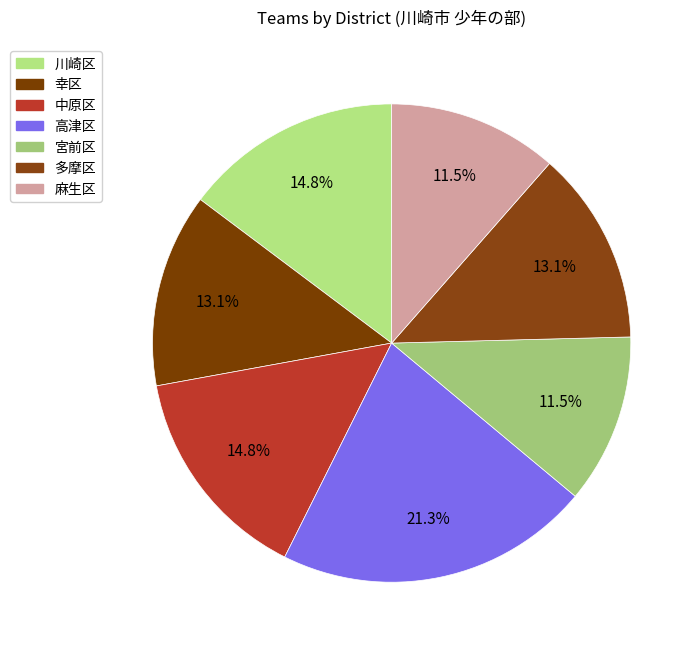

True or false: 幸区 accounts for 13% of the total.

True